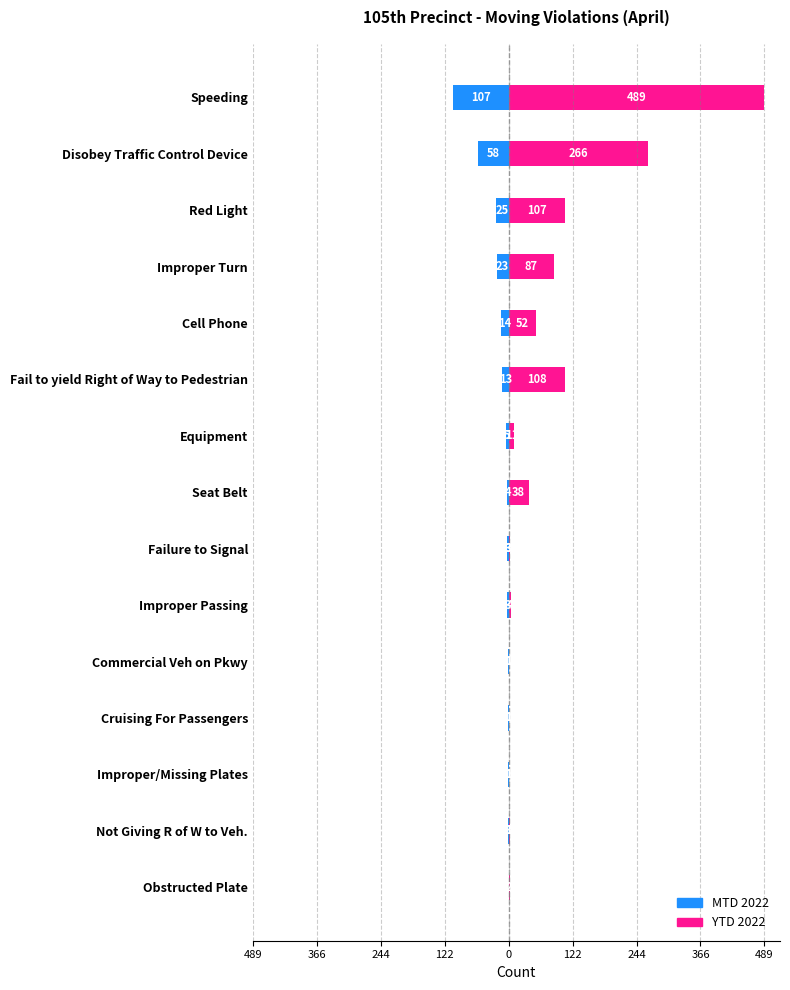

At Improper/Missing Plates, list the series in order from largest to smallest.

YTD 2022, MTD 2022